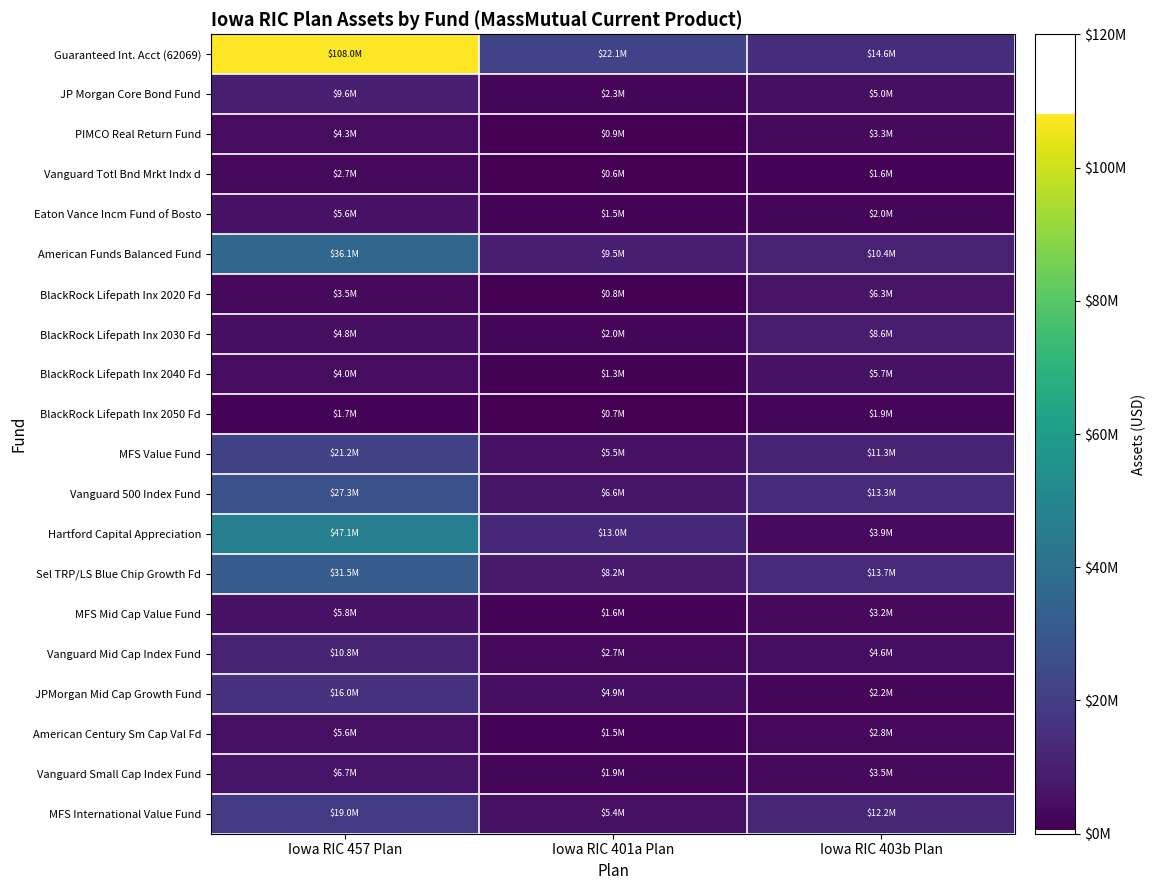

Reading right to left, what are all the values shown in this chart?

Guaranteed Int. Acct (62069): Iowa RIC 403b Plan=14597845.6	Iowa RIC 401a Plan=22056897.4	Iowa RIC 457 Plan=107971477.7
JP Morgan Core Bond Fund: Iowa RIC 403b Plan=5028951.9	Iowa RIC 401a Plan=2268455.6	Iowa RIC 457 Plan=9642989.6
PIMCO Real Return Fund: Iowa RIC 403b Plan=3292983.2	Iowa RIC 401a Plan=884093.0	Iowa RIC 457 Plan=4313854.9
Vanguard Totl Bnd Mrkt Indx d: Iowa RIC 403b Plan=1630949.9	Iowa RIC 401a Plan=586299.7	Iowa RIC 457 Plan=2692804.7
Eaton Vance Incm Fund of Bosto: Iowa RIC 403b Plan=1977582.0	Iowa RIC 401a Plan=1525459.9	Iowa RIC 457 Plan=5647395.0
American Funds Balanced Fund: Iowa RIC 403b Plan=10426408.2	Iowa RIC 401a Plan=9461542.1	Iowa RIC 457 Plan=36094490.2
BlackRock Lifepath Inx 2020 Fd: Iowa RIC 403b Plan=6340641.9	Iowa RIC 401a Plan=785187.4	Iowa RIC 457 Plan=3517505.9
BlackRock Lifepath Inx 2030 Fd: Iowa RIC 403b Plan=8588950.7	Iowa RIC 401a Plan=2038672.6	Iowa RIC 457 Plan=4787229.0
BlackRock Lifepath Inx 2040 Fd: Iowa RIC 403b Plan=5701590.4	Iowa RIC 401a Plan=1266728.5	Iowa RIC 457 Plan=4009572.6
BlackRock Lifepath Inx 2050 Fd: Iowa RIC 403b Plan=1877852.3	Iowa RIC 401a Plan=676129.1	Iowa RIC 457 Plan=1737563.0
MFS Value Fund: Iowa RIC 403b Plan=11252913.0	Iowa RIC 401a Plan=5481393.3	Iowa RIC 457 Plan=21163284.1
Vanguard 500 Index Fund: Iowa RIC 403b Plan=13265046.5	Iowa RIC 401a Plan=6555806.9	Iowa RIC 457 Plan=27313776.1
Hartford Capital Appreciation: Iowa RIC 403b Plan=3938807.4	Iowa RIC 401a Plan=13010613.7	Iowa RIC 457 Plan=47141278.0
Sel TRP/LS Blue Chip Growth Fd: Iowa RIC 403b Plan=13747750.7	Iowa RIC 401a Plan=8220133.0	Iowa RIC 457 Plan=31480631.7
MFS Mid Cap Value Fund: Iowa RIC 403b Plan=3183853.2	Iowa RIC 401a Plan=1584405.6	Iowa RIC 457 Plan=5832494.1
Vanguard Mid Cap Index Fund: Iowa RIC 403b Plan=4589438.1	Iowa RIC 401a Plan=2714447.5	Iowa RIC 457 Plan=10773064.0
JPMorgan Mid Cap Growth Fund: Iowa RIC 403b Plan=2179583.0	Iowa RIC 401a Plan=4850047.9	Iowa RIC 457 Plan=16030390.9
American Century Sm Cap Val Fd: Iowa RIC 403b Plan=2788190.8	Iowa RIC 401a Plan=1463038.7	Iowa RIC 457 Plan=5598692.9
Vanguard Small Cap Index Fund: Iowa RIC 403b Plan=3463739.6	Iowa RIC 401a Plan=1896023.6	Iowa RIC 457 Plan=6740844.5
MFS International Value Fund: Iowa RIC 403b Plan=12197654.3	Iowa RIC 401a Plan=5408104.4	Iowa RIC 457 Plan=18961883.7